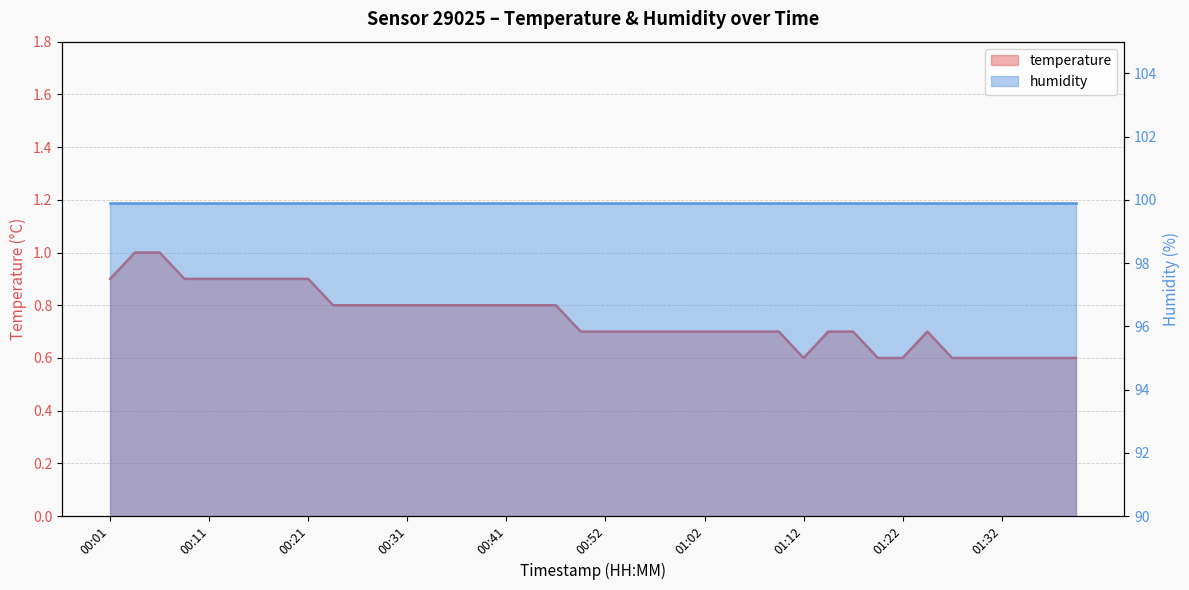

What is the change in value from 00:47 to 01:37?

-0.2